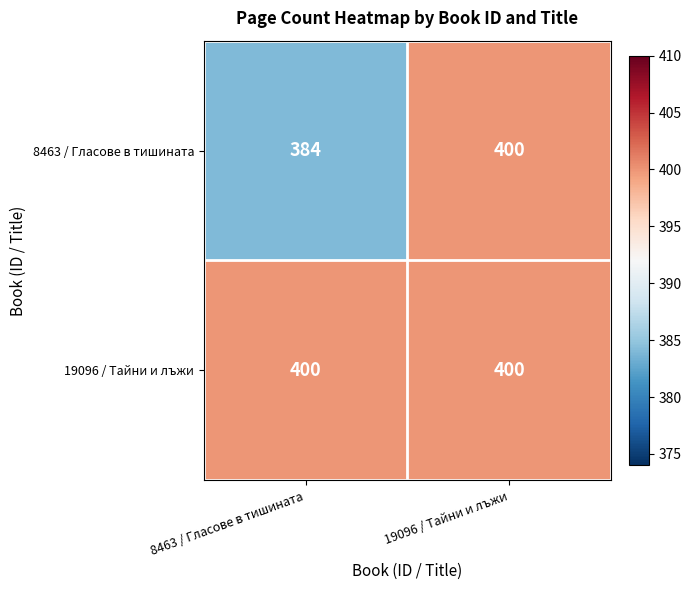

Count the number of data series in this chart.

2